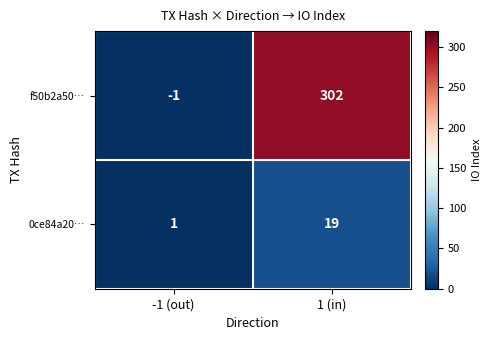

Which series has the largest range (max minus min)?

f50b2a50…